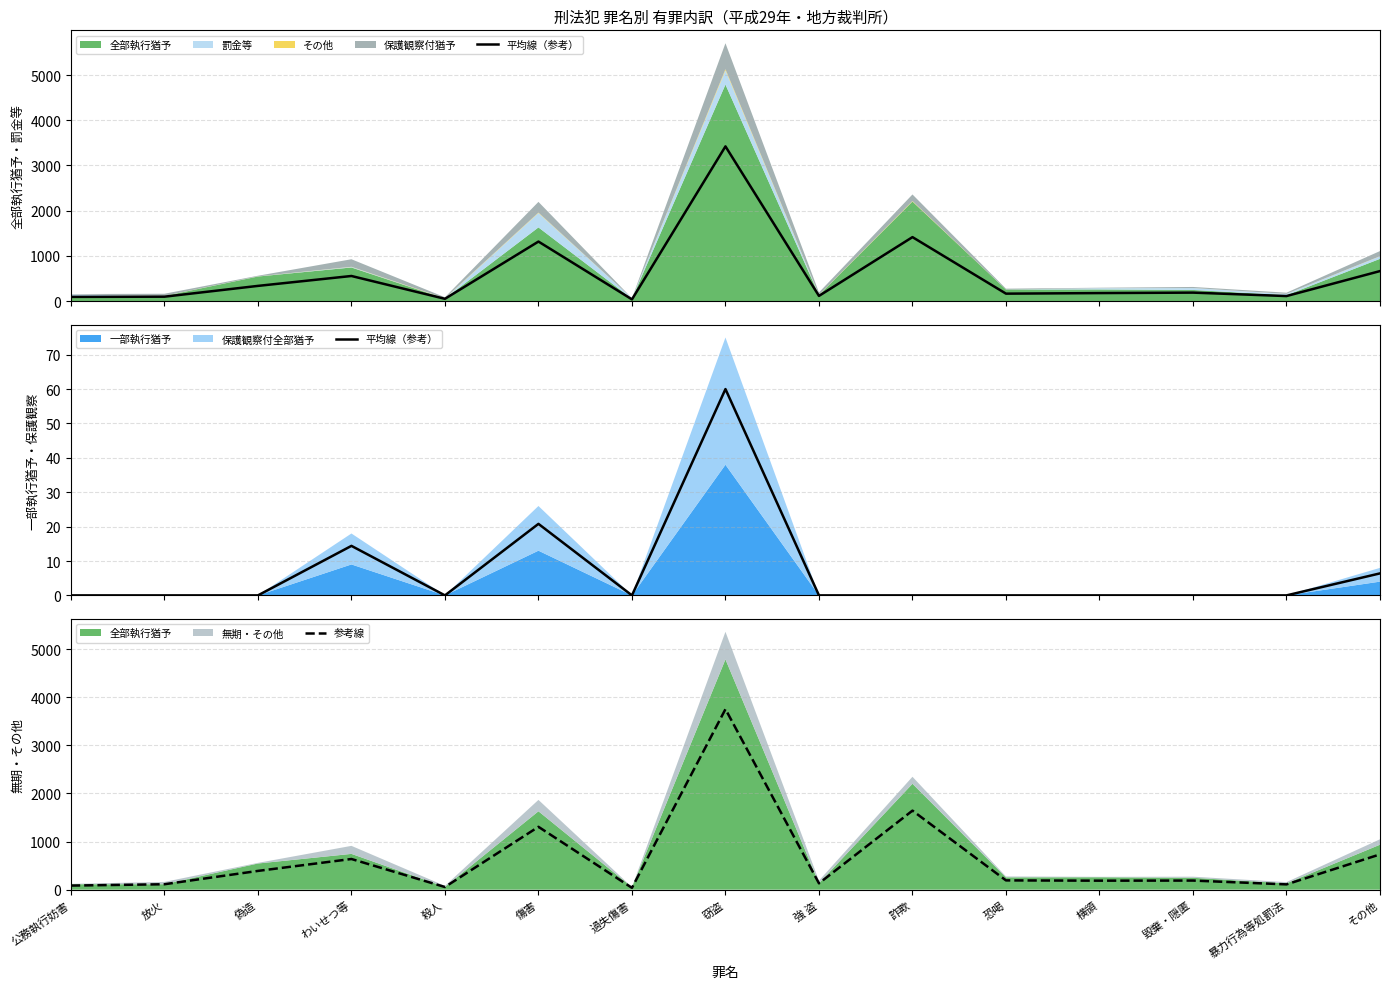

At how many categories does at least one series exceed 246?

6